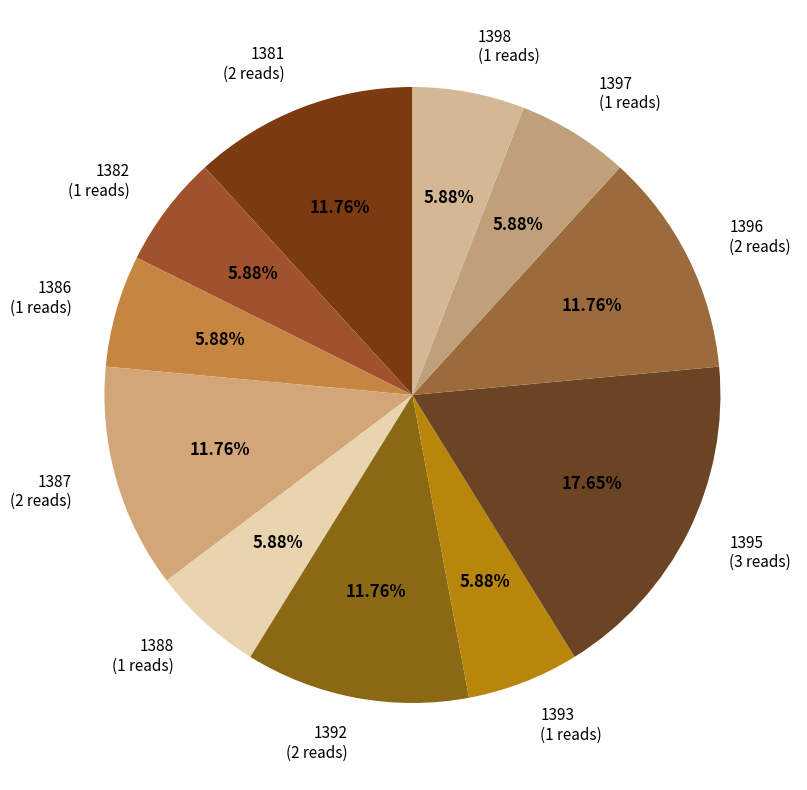

To the nearest percent, what is the combined percentage of 1396 and 1388?

18%